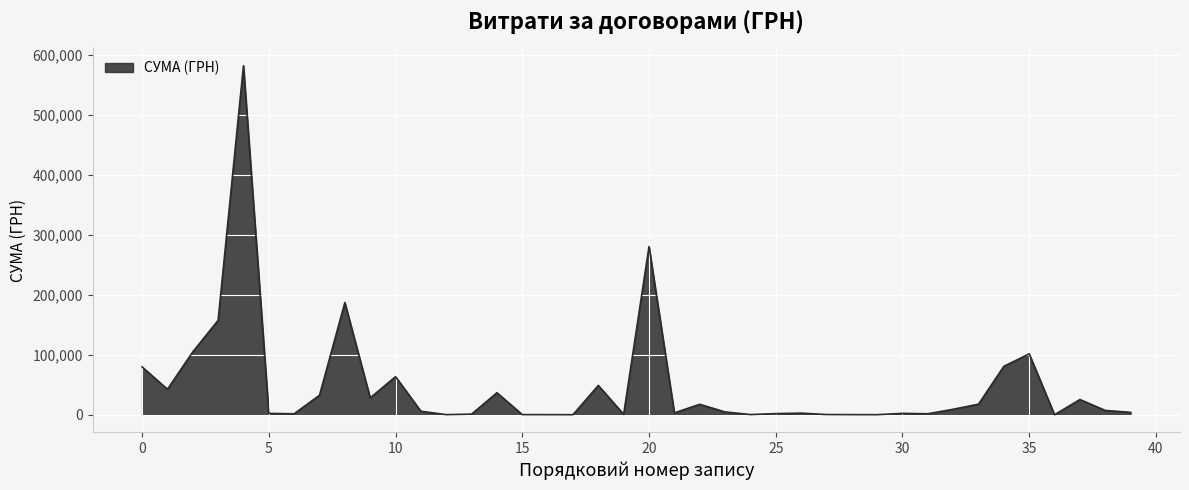

What is the greatest value displayed?

582353.2